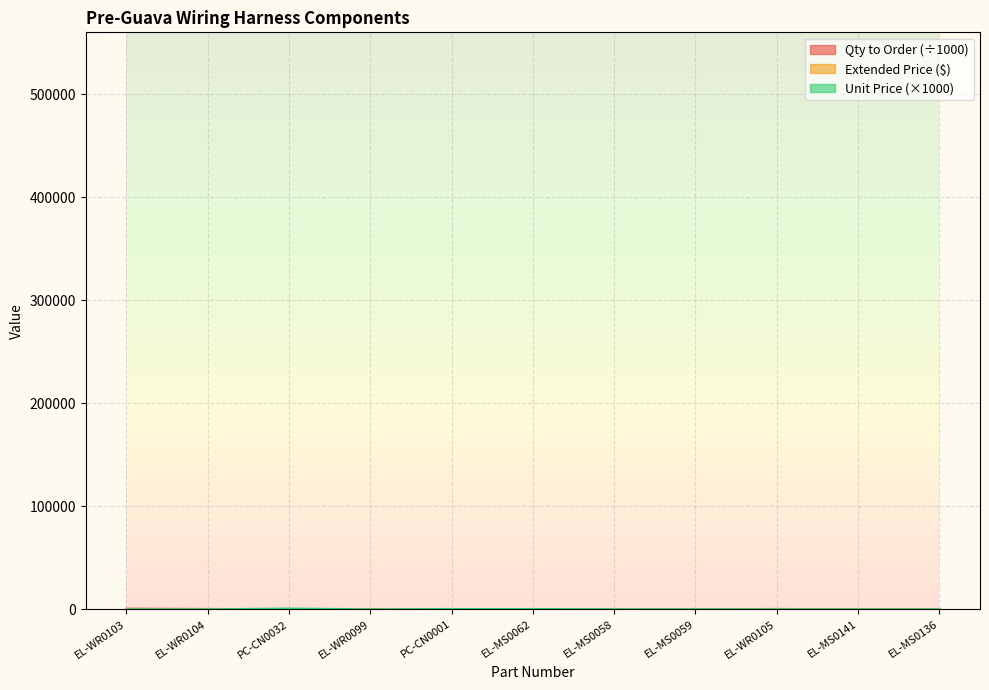

Where is the first local minimum for Extended Price?

EL-WR0104